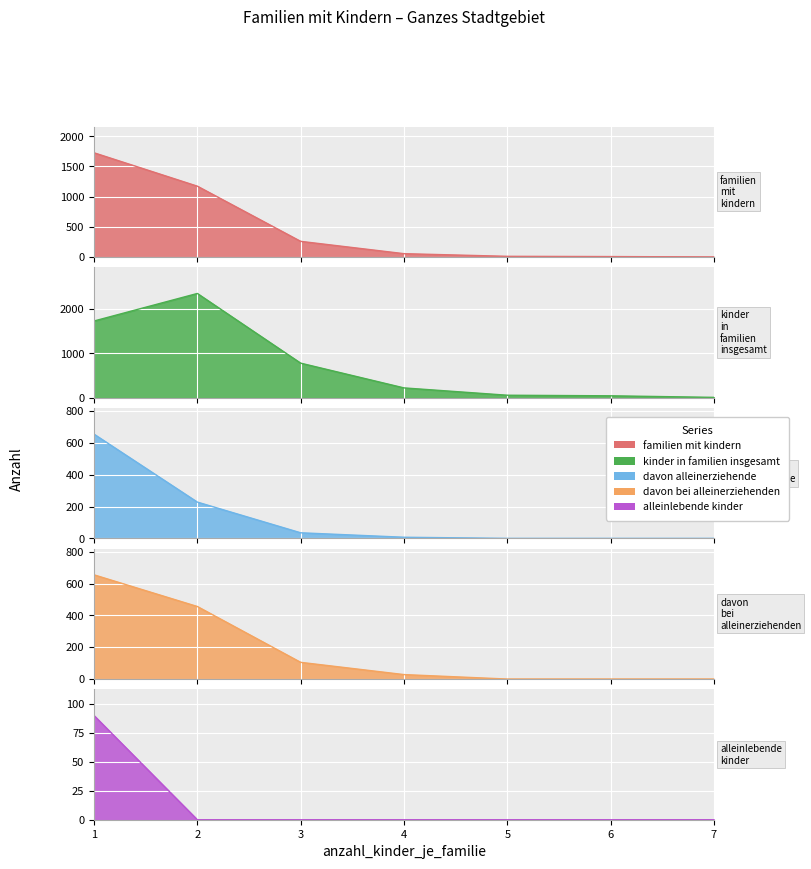

What is the average value of the kinder_in_familien_insgesamt series?

739